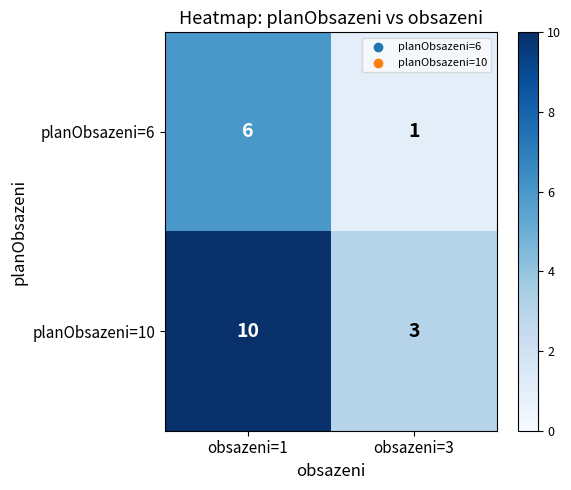

List the series in order of their overall mean, highest first.

planObsazeni=10, planObsazeni=6